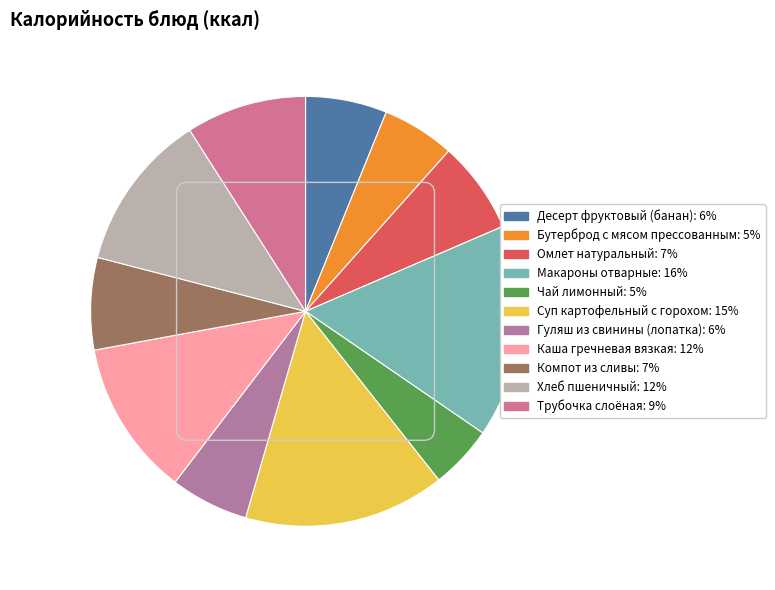

Is there any slice that represents more than half of the pie?

No